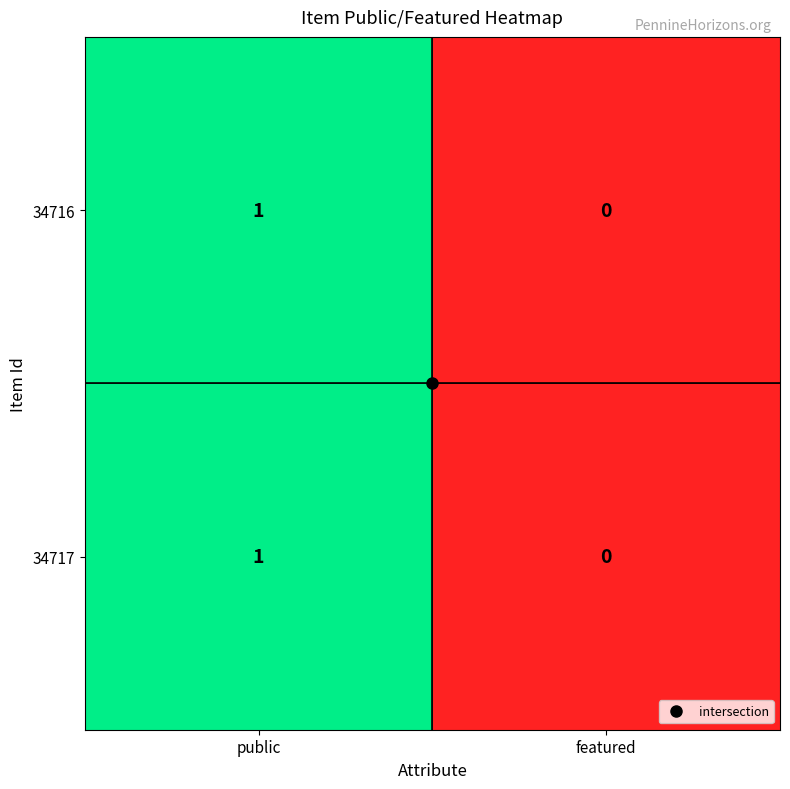

Is it true that 34716 equals 2 at public?

False